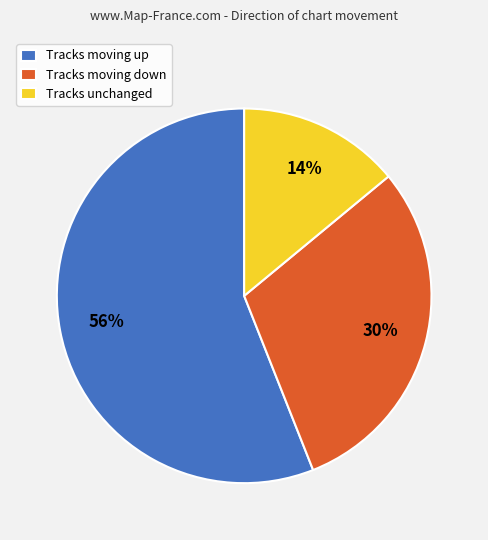

To the nearest percent, what is the average slice percentage?

33%